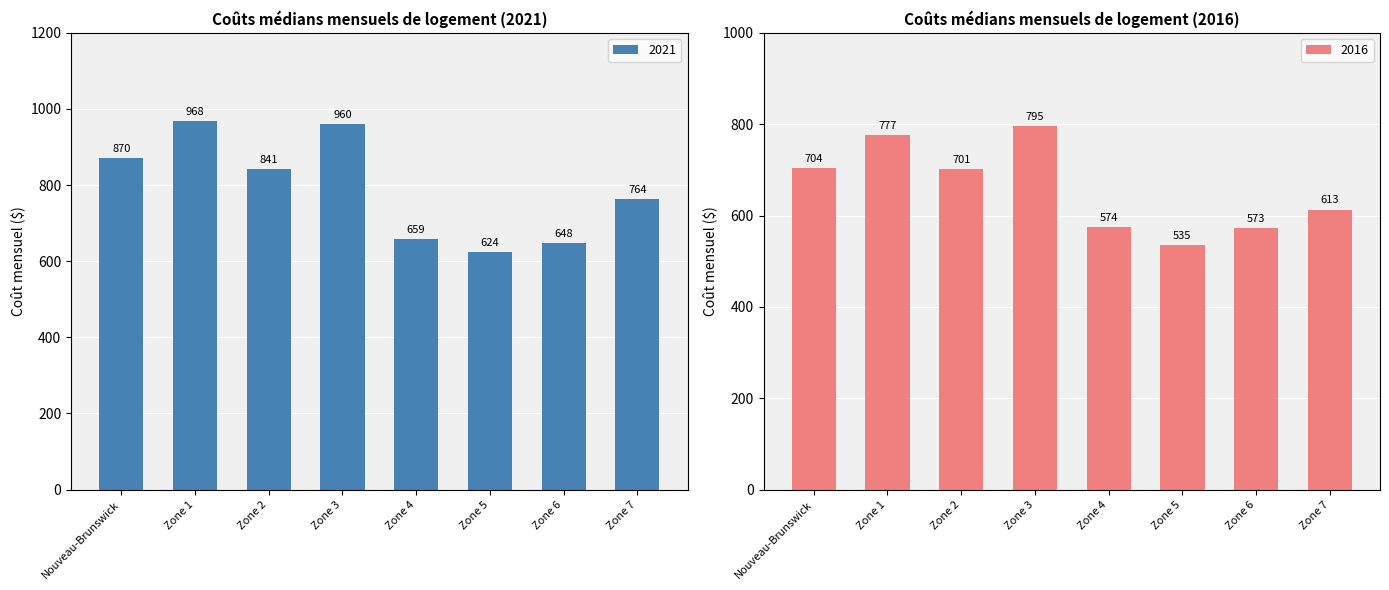

What is the value of the 2016 bar at the 3rd from the left?

701